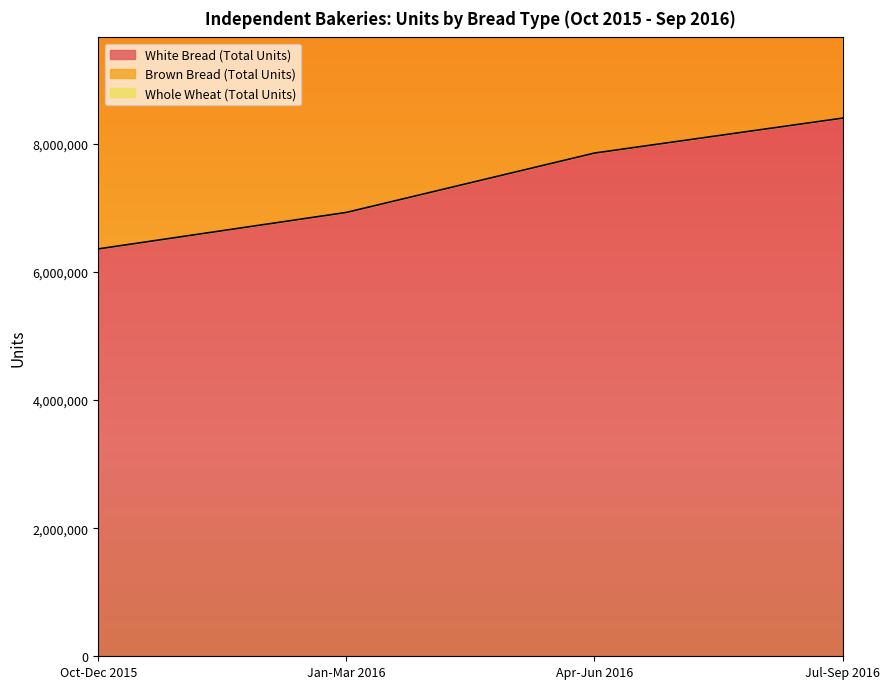

True or false: White Bread (Total Units) and Brown Bread (Total Units) cross at least once.

False